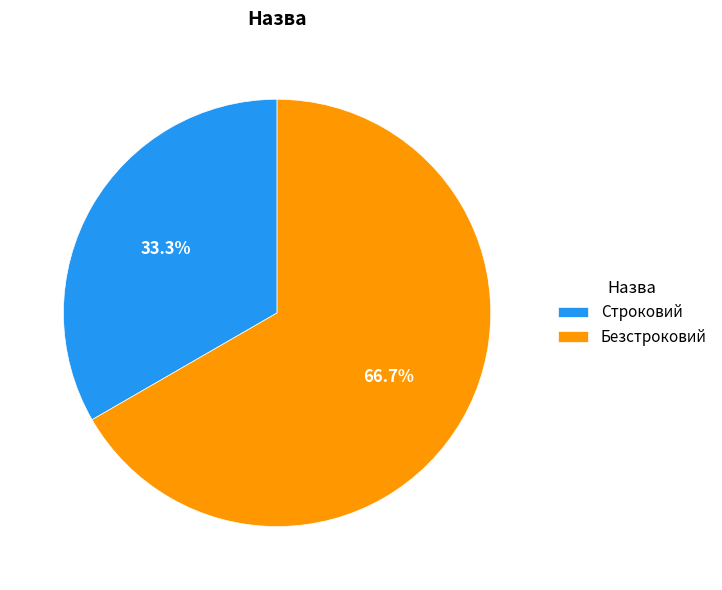

Which has a higher value, Безстроковий or Строковий?

Безстроковий